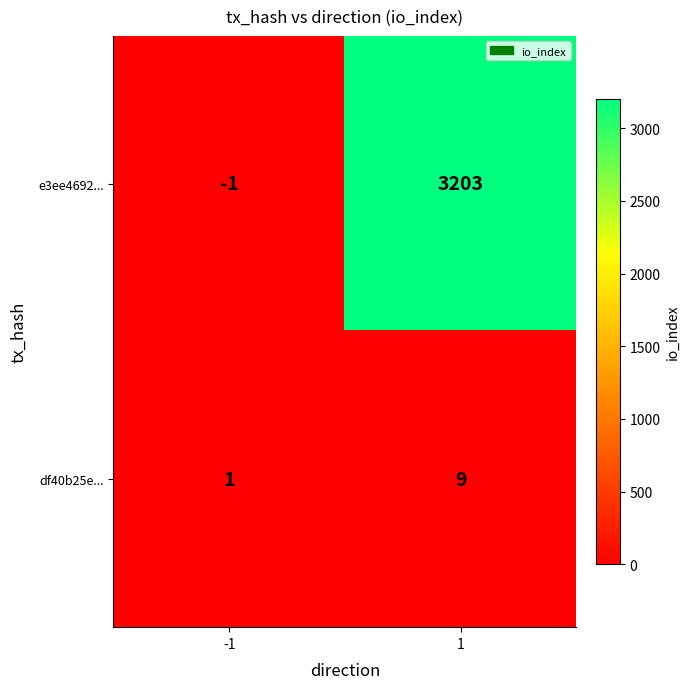

What is the difference between the maximum and minimum values in the e3ee4692... series?

3204